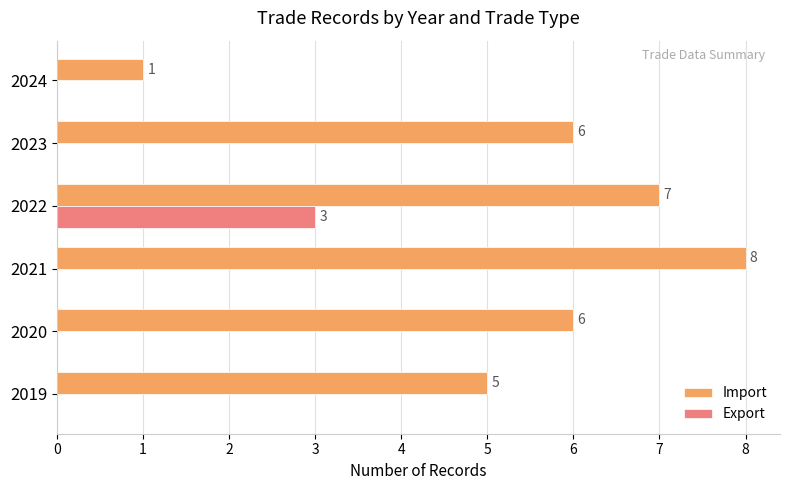

What is the sum of the Import values at 2023 and 2020?

12